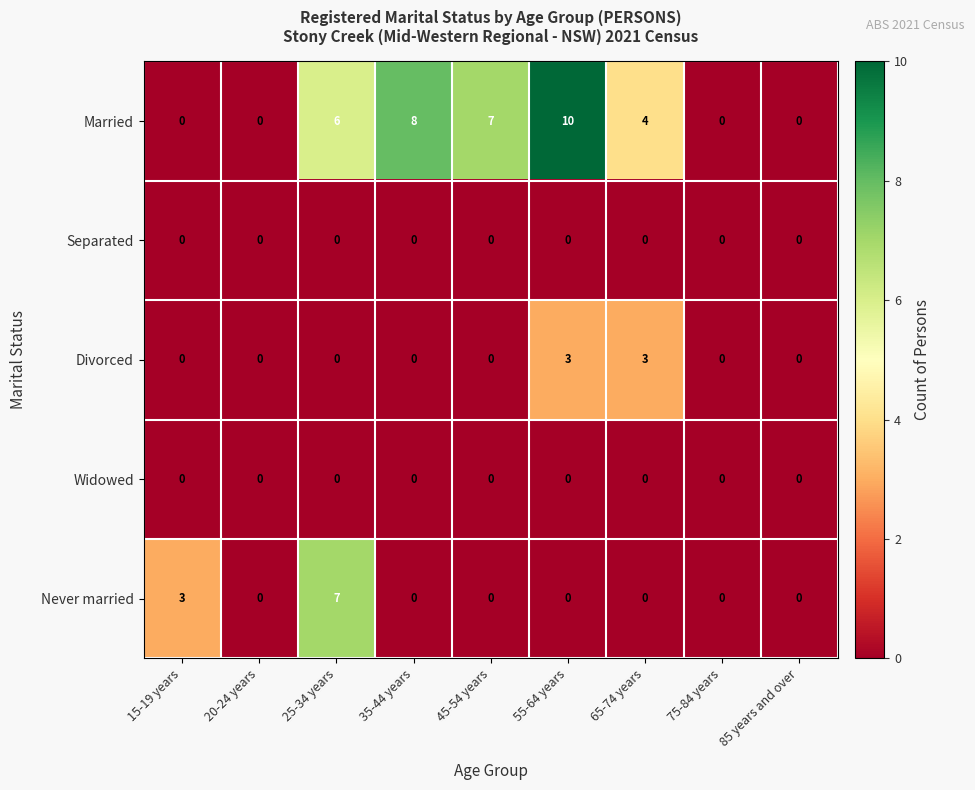

What is the total value across all series at 65-74 years?

7